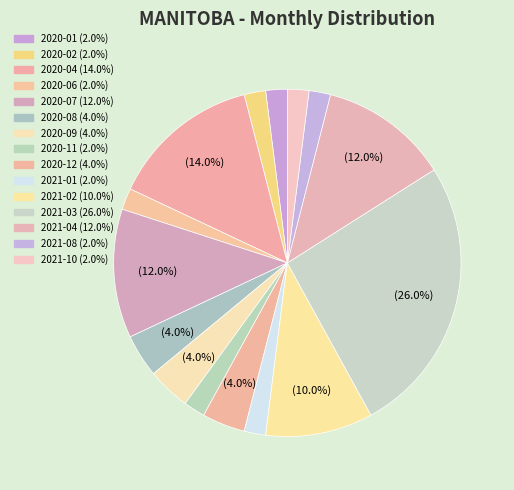

How many segments does this pie chart have?

15